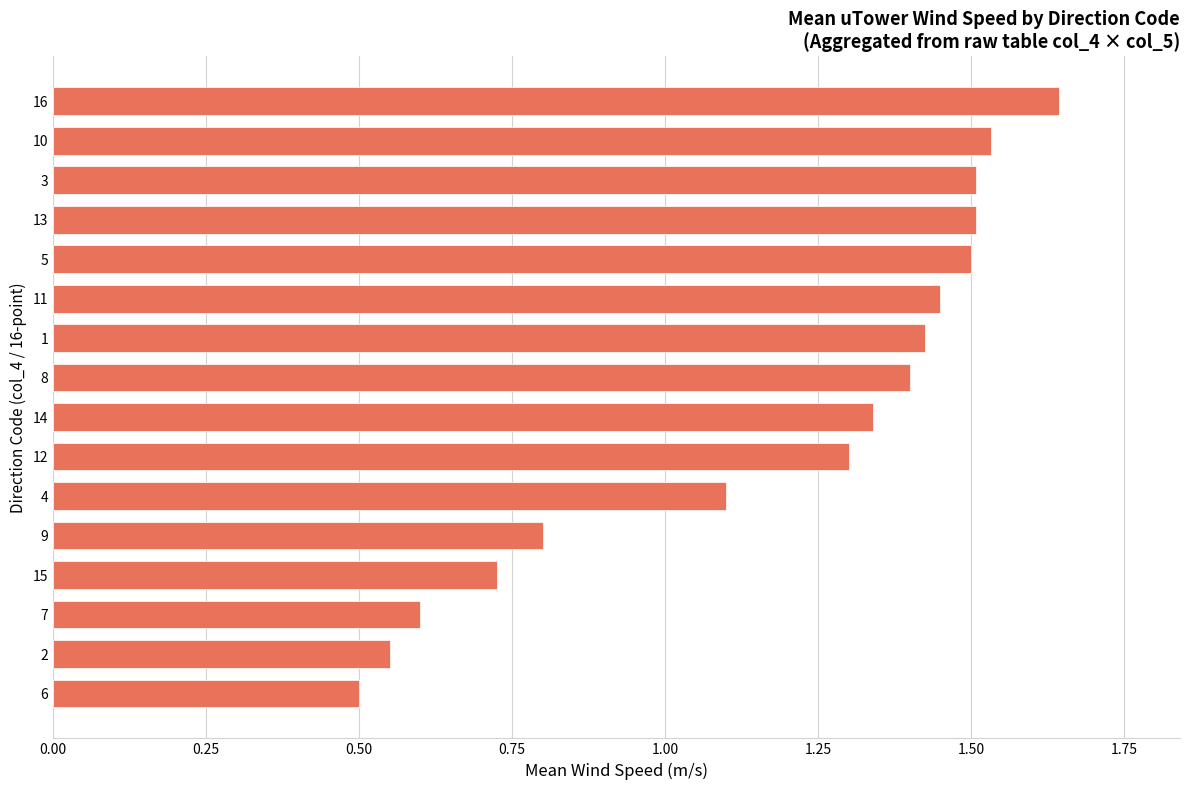

Is it true that the value at 12 is 1.3?

True